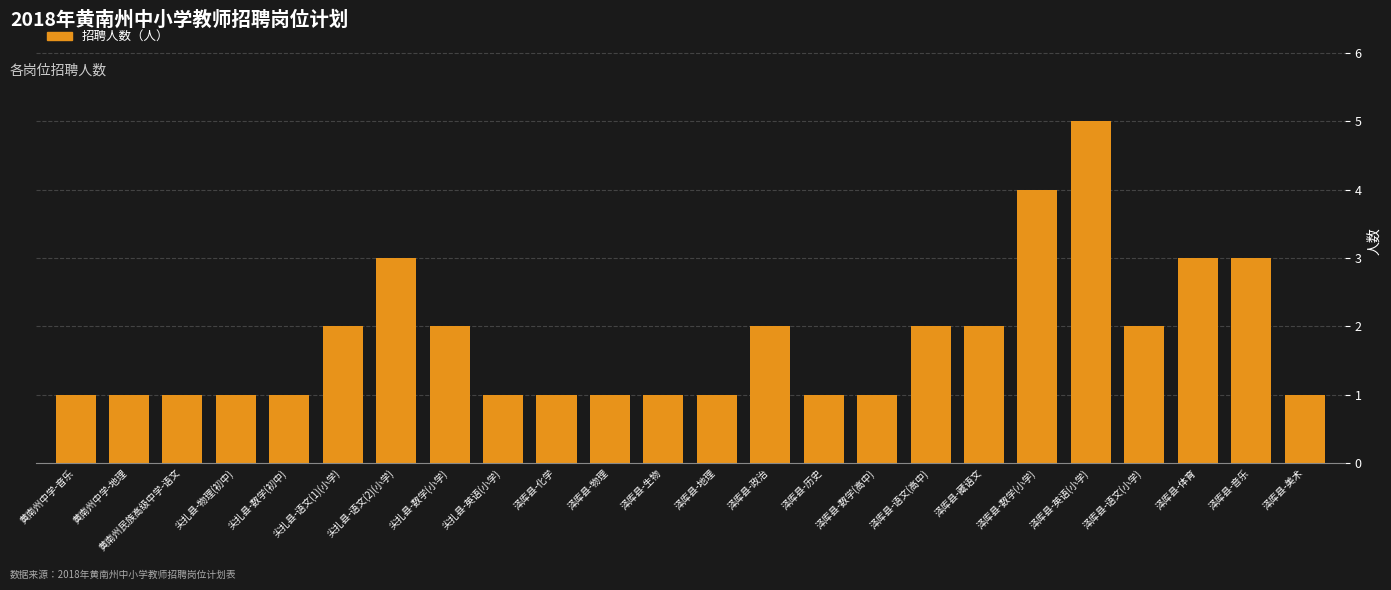

What is the minimum value shown in the chart?

1